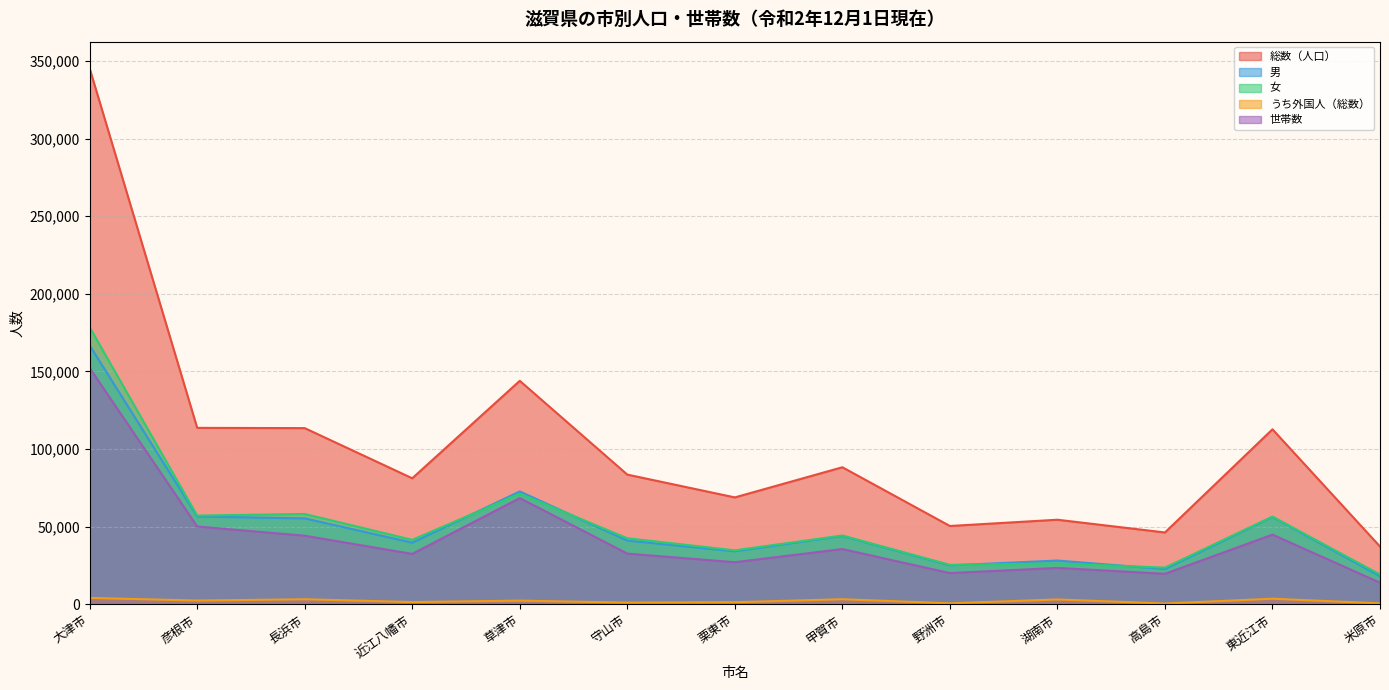

What is the label of the 8th point from the right?

守山市